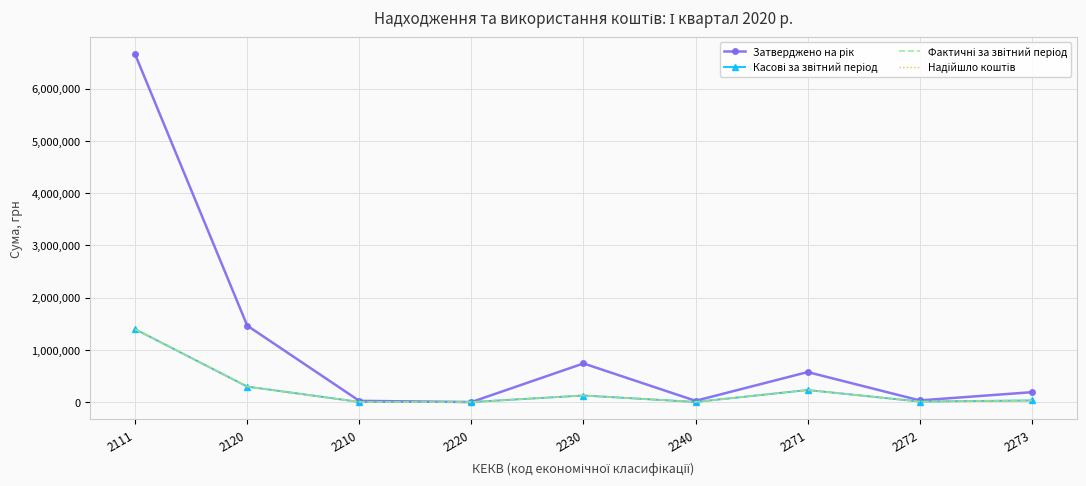

What is the sum of the Касові за звітний період values at 2273 and 2220?

32878.5